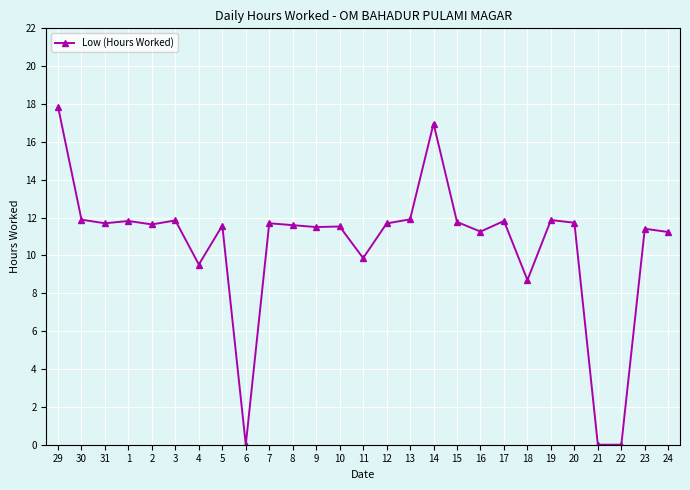

What value does the data have at 7?

11.7